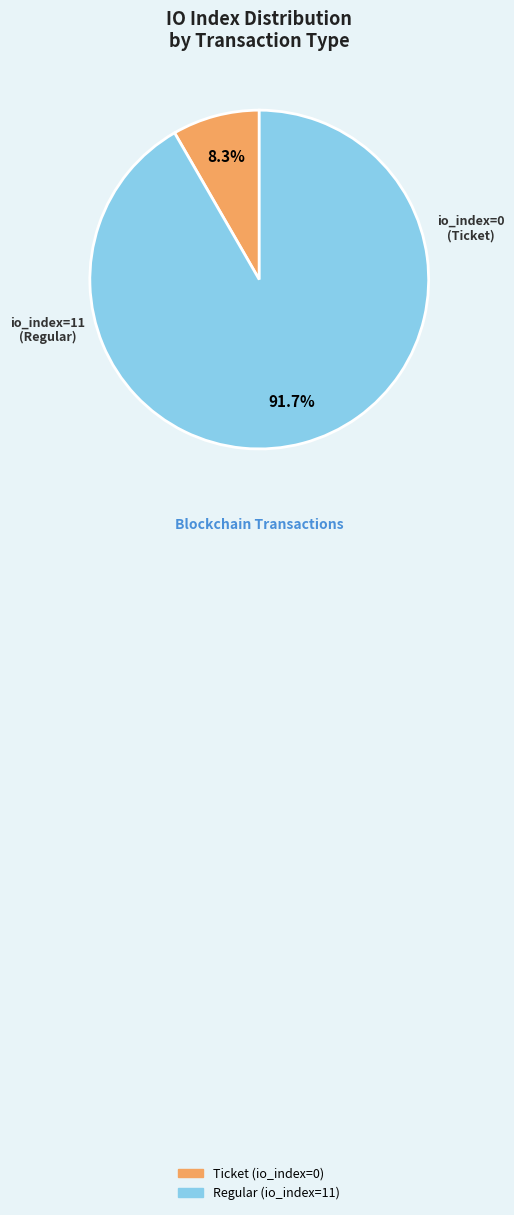

Does any single category account for the majority?

Yes